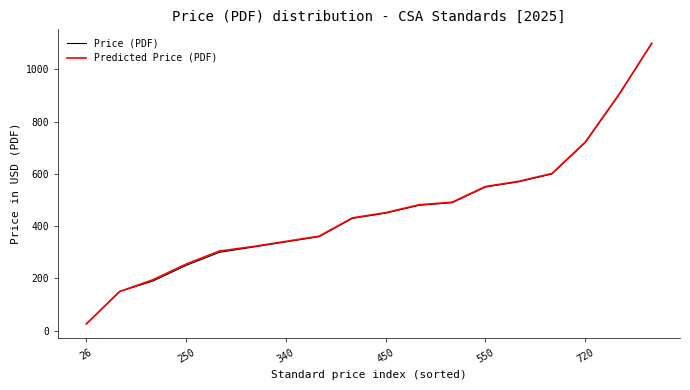

What is the lowest value of the Predicted Price (PDF) series?

26